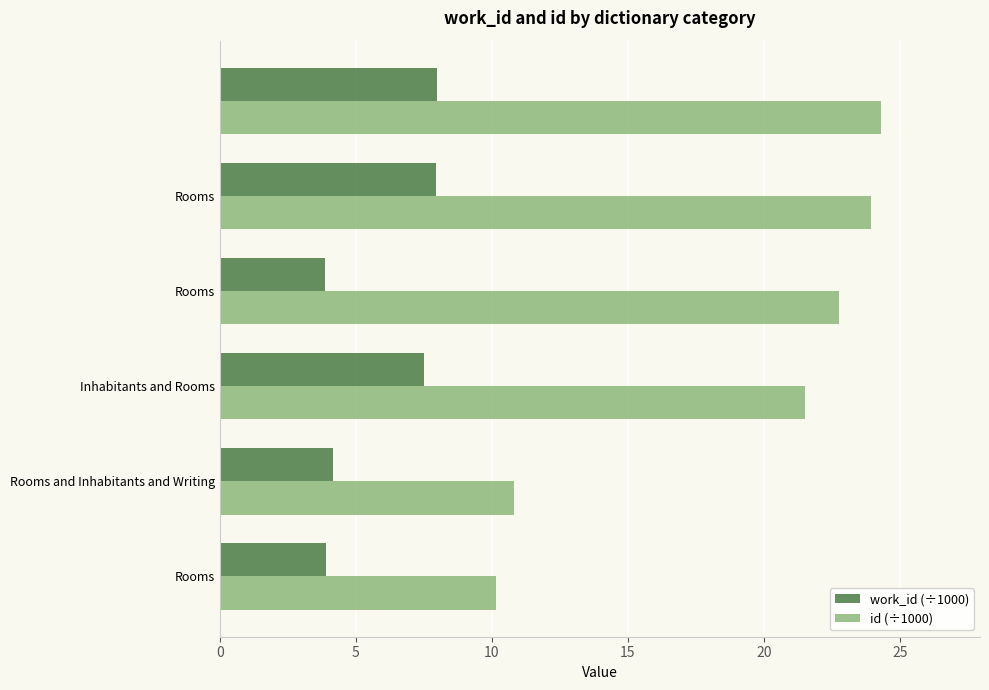

How many work_id (÷1000) values are between 3 and 7?

3